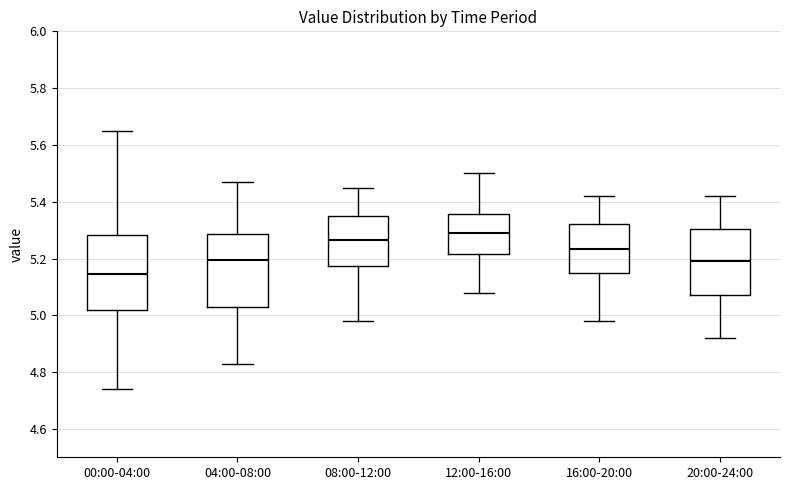

Where does the lower whisker of the box for 20:00-24:00 end on the y-axis? The values are not printed on the chart, so give them approximately, as read against the axis.

4.92